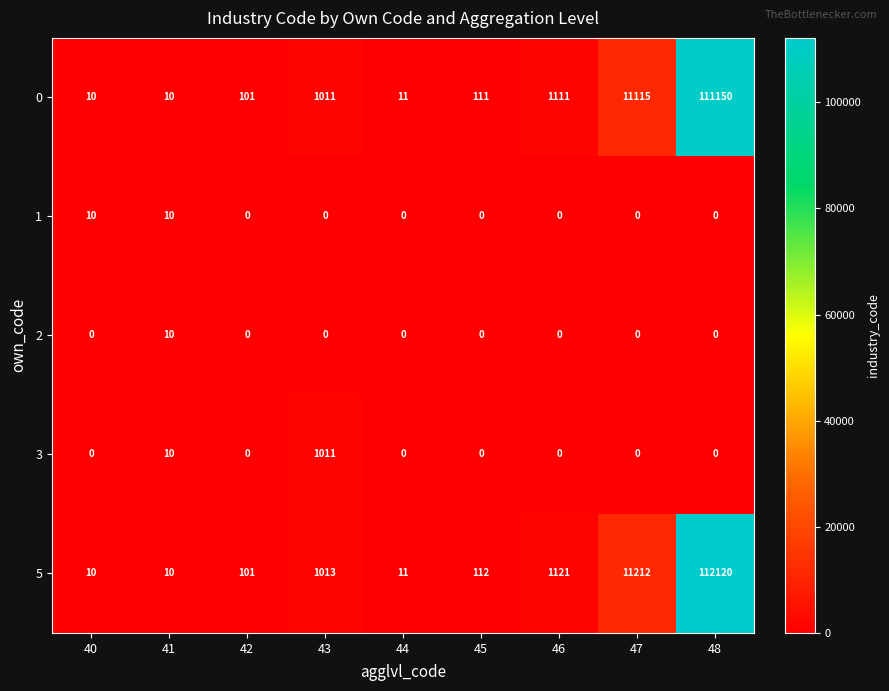

What is the difference between the highest and lowest values at 46?

1121